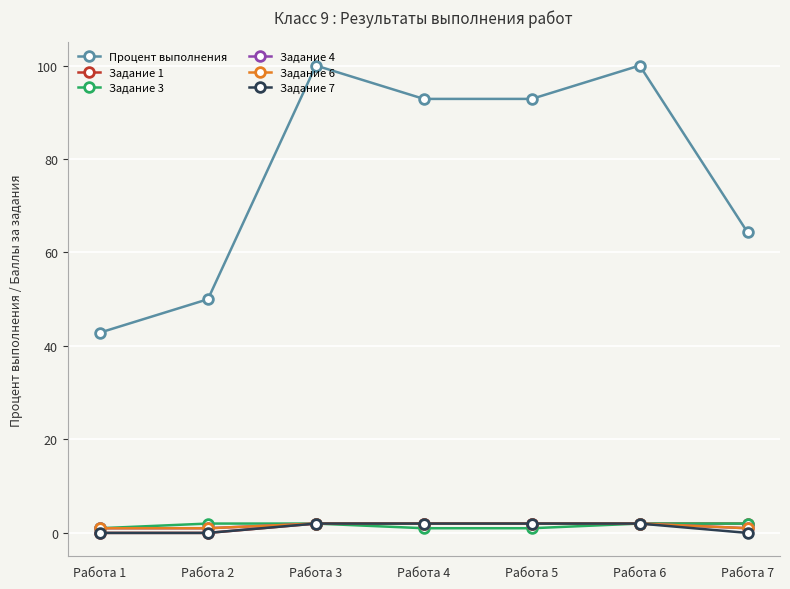

True or false: Задание 7 has a value of 0.0 at Работа 2.

True